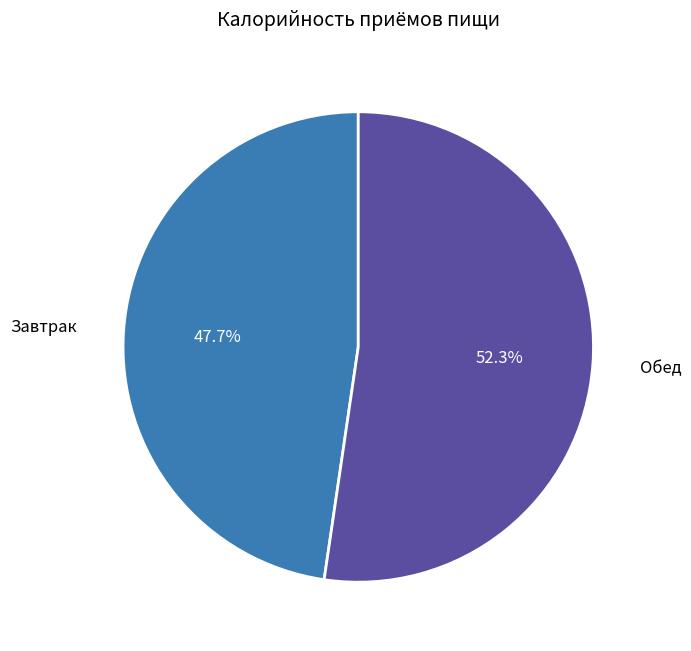

Is there any slice that represents more than half of the pie?

Yes